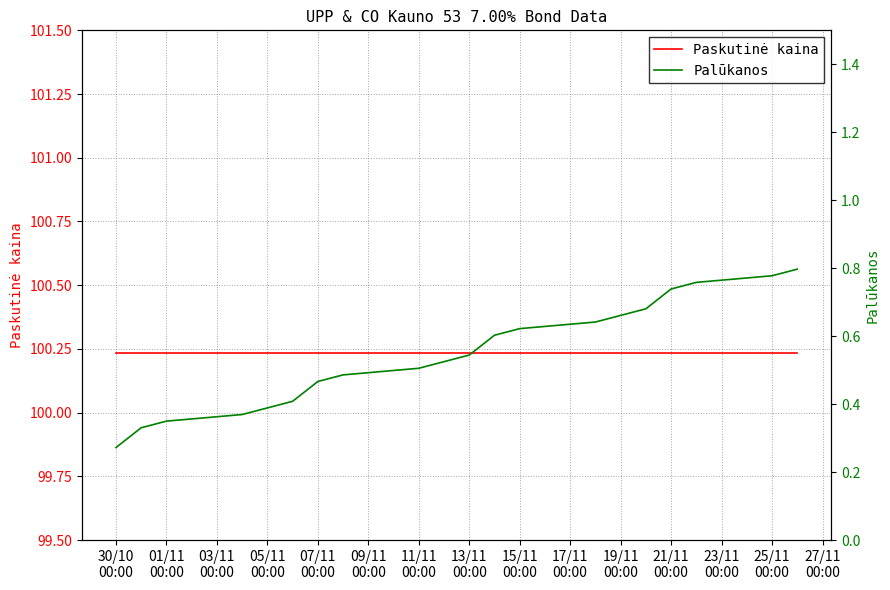

At how many categories does at least one series exceed 8?

20